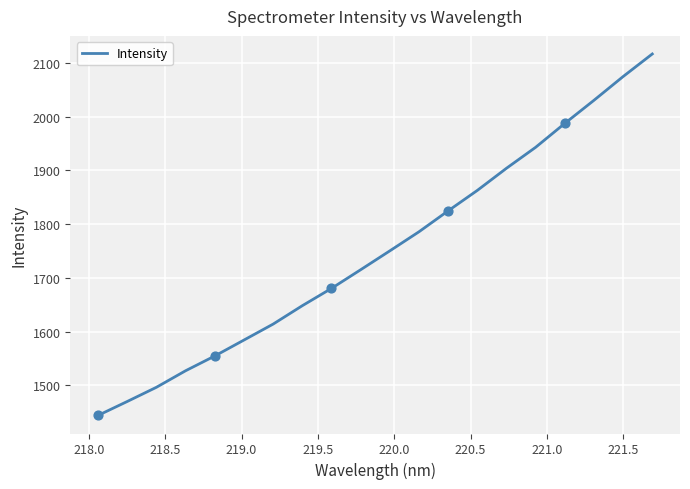

What is the minimum value shown in the chart?

1444.1